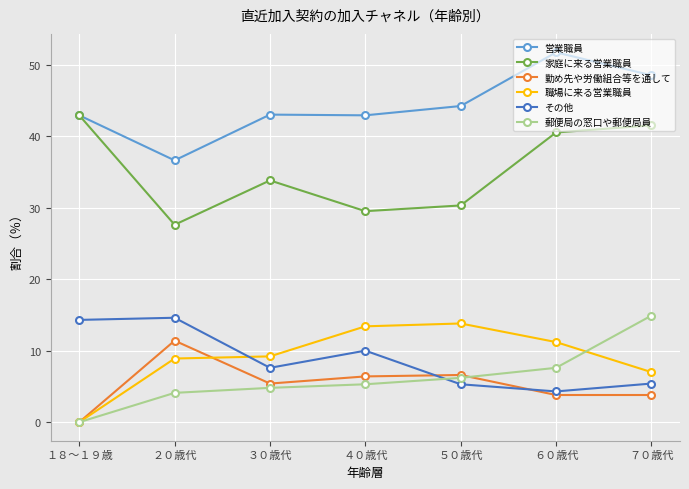

At how many categories does at least one series exceed 10?

7